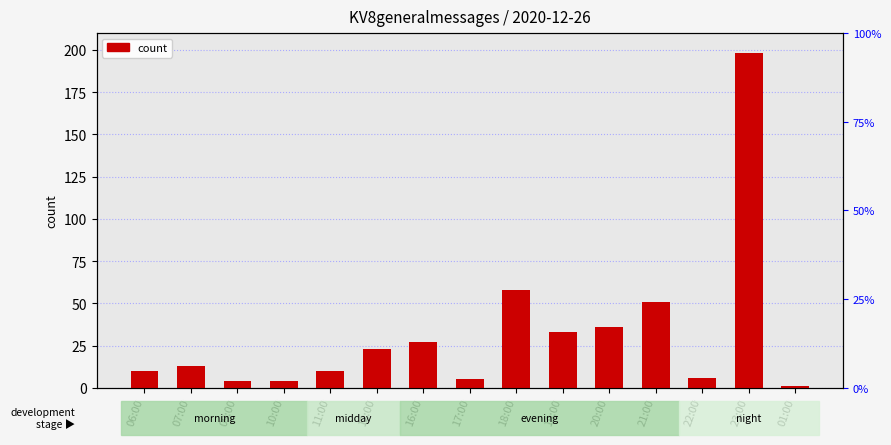

What is the average value?

32